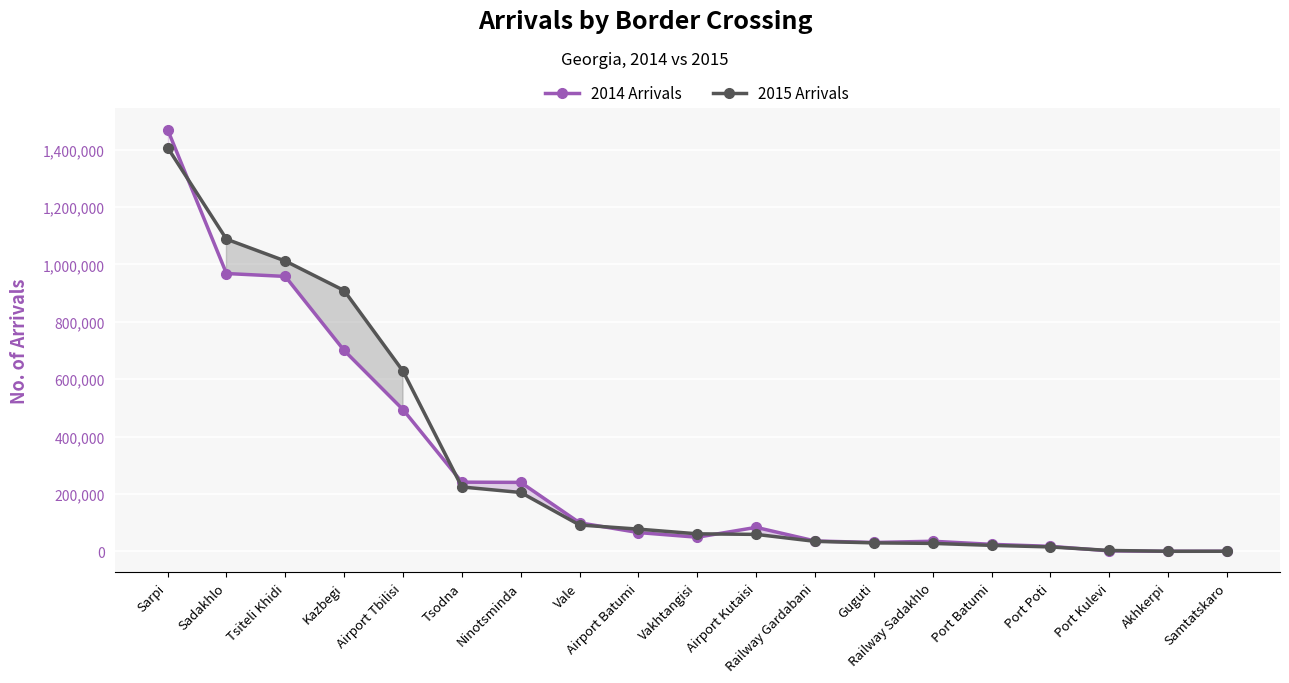

Between Sadakhlo and Guguti, which series saw the biggest shift?

2015 Arrivals